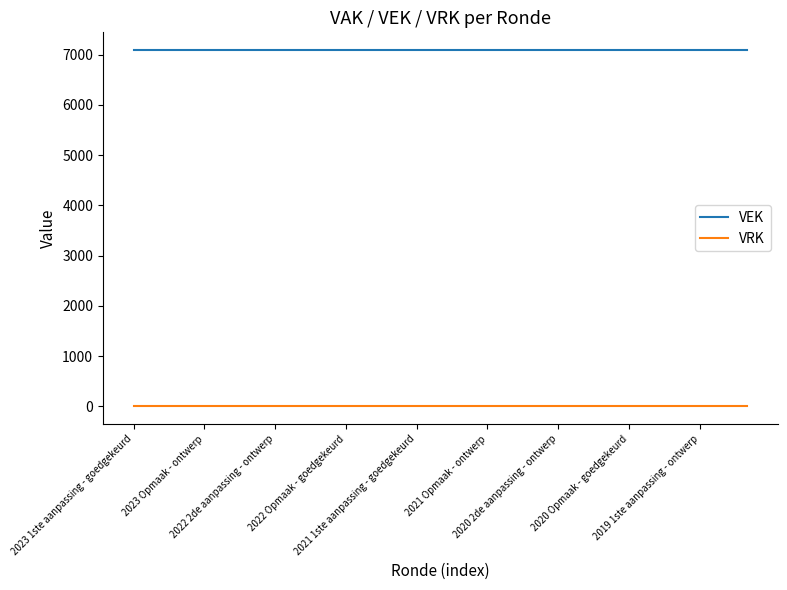

Does the chart have visible grid lines?

No